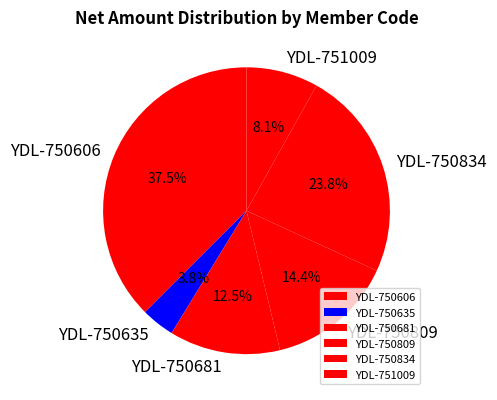

What is the smallest slice in the pie chart?

YDL-750635